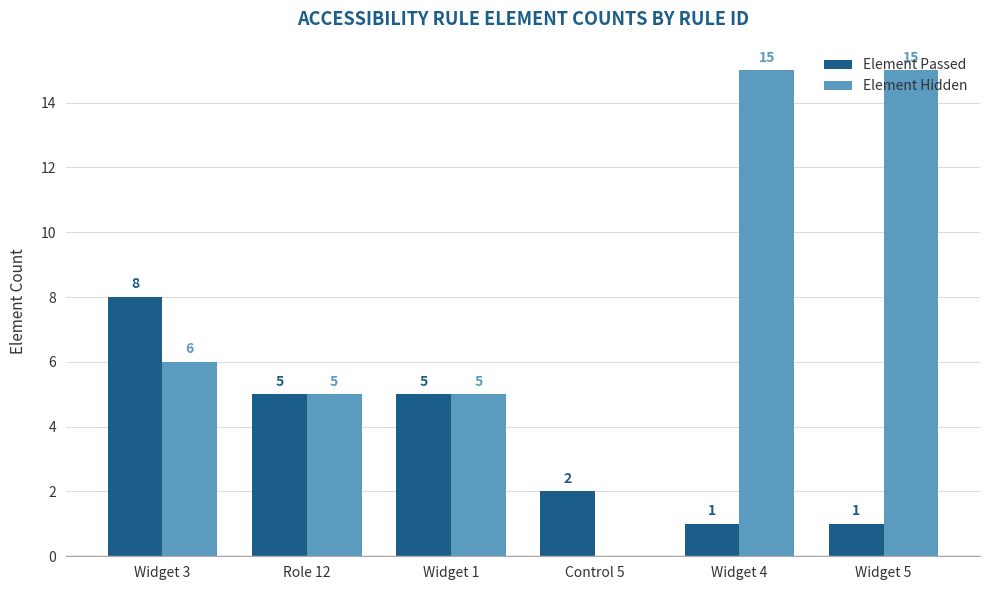

What is the sum of all Element Passed values?

22